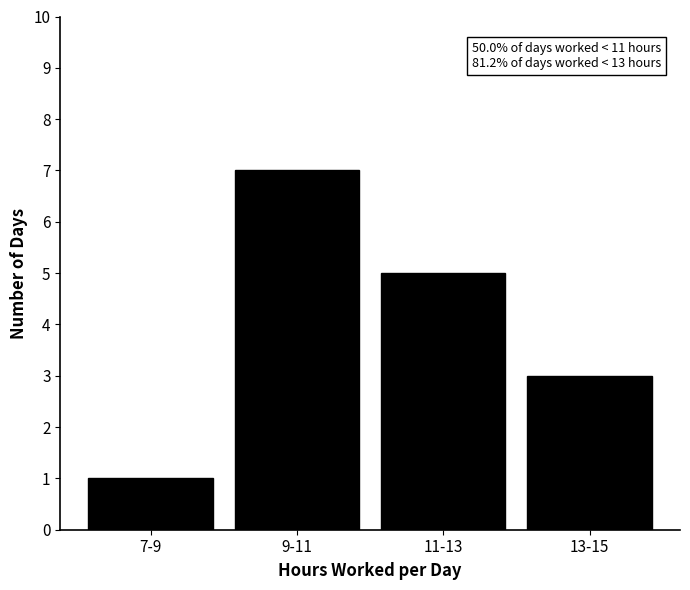

Reading right to left, transcribe all the data shown in this chart.

3	5	7	1